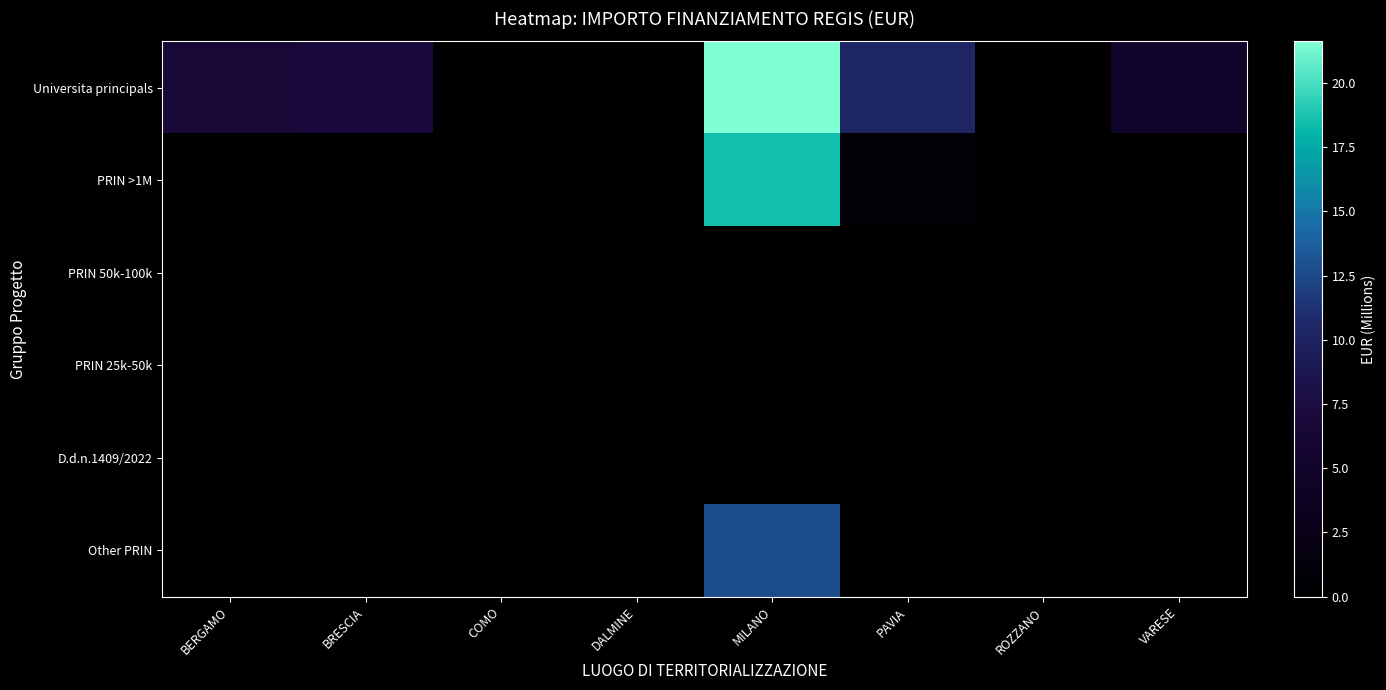

Which series changed the most between DALMINE and PAVIA?

Universita principals